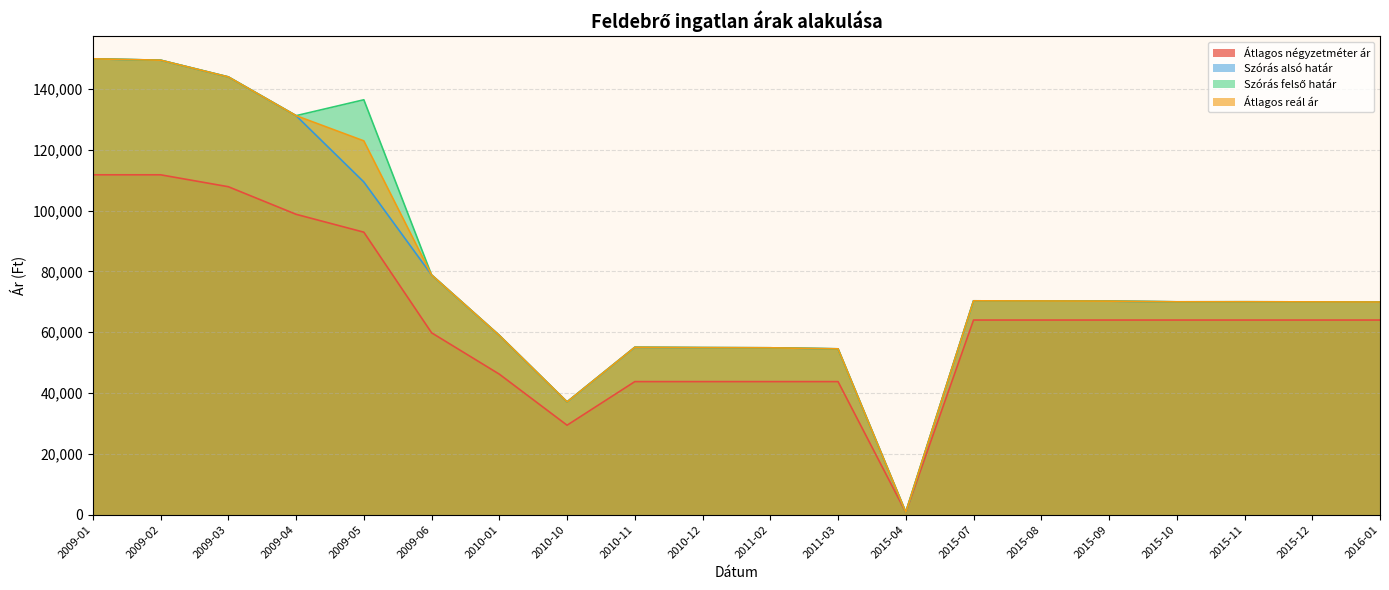

What is the difference between the Átlagos négyzetméter ár values at 2016-01 and 2011-03?

20250